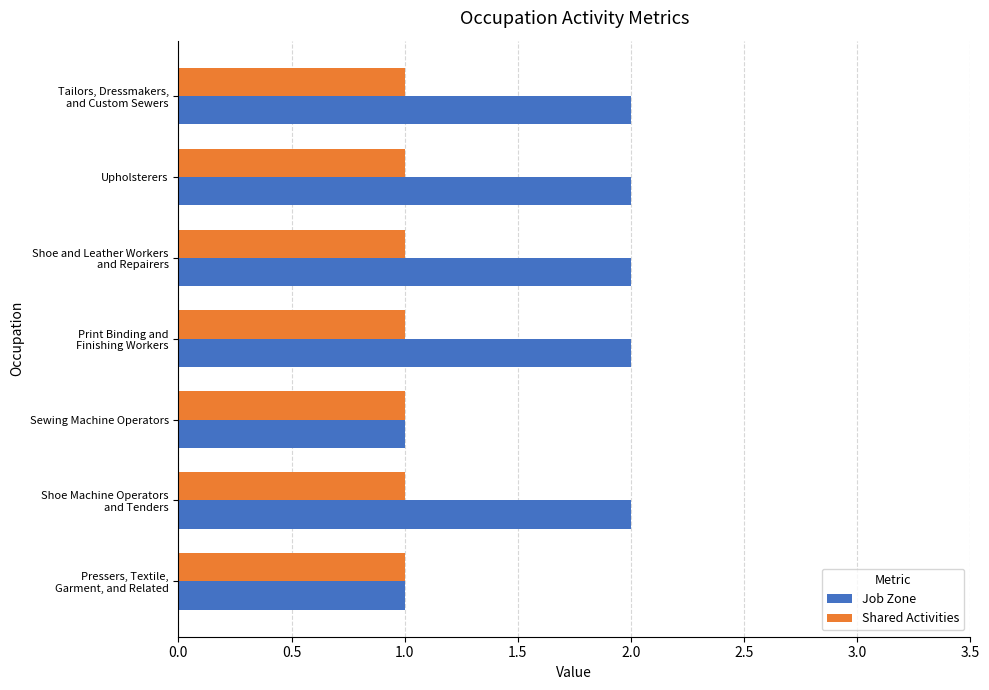

True or false: Shared Activities has a value of 2 at Upholsterers.

False